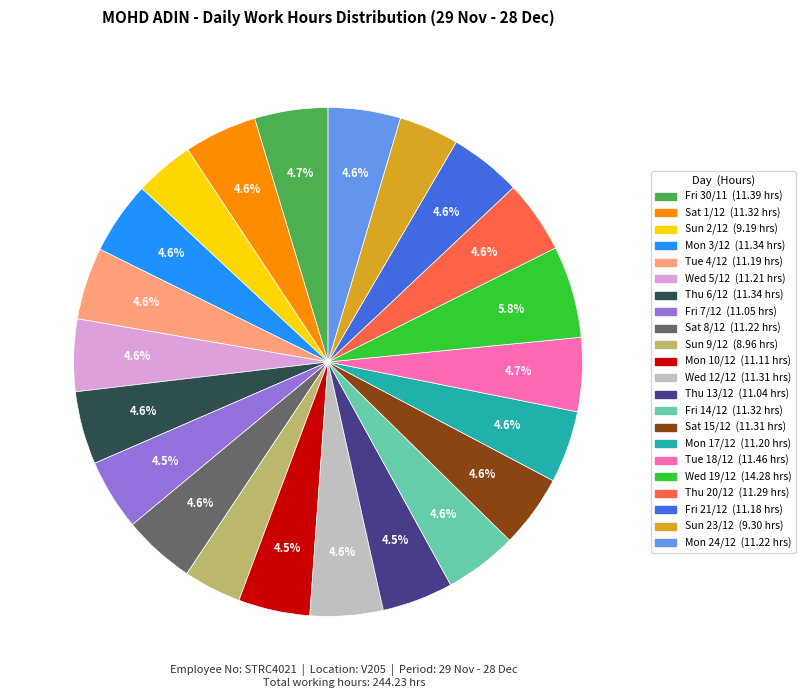

Combined, what portion of the pie is Mon 17/12 and Sat 1/12?

9.2%